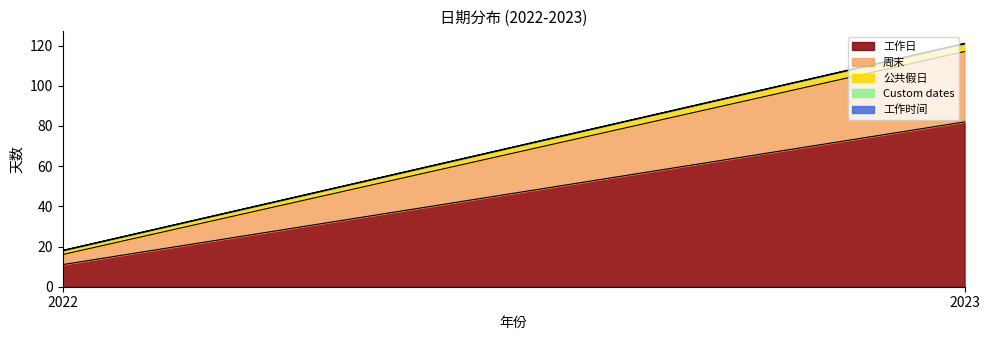

List the series in order of their peak value, highest first.

工作日, 周末, 公共假日, Custom dates, 工作时间